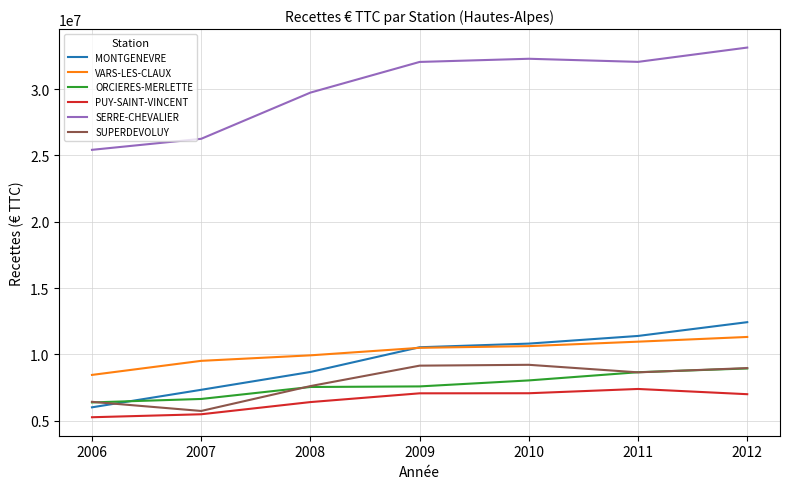

Which series has the largest total across all categories?

SERRE-CHEVALIER